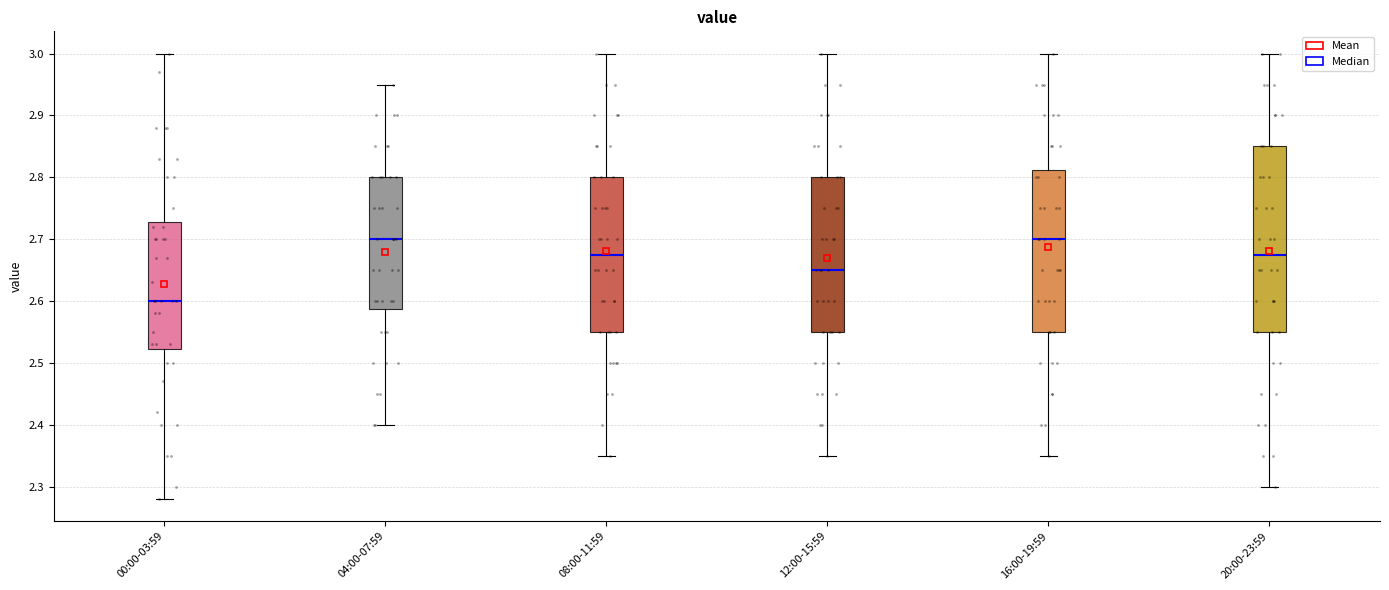

Where does the median line of the box for 08:00-11:59 sit on the y-axis? The values are not printed on the chart, so give them approximately, as read against the axis.

2.68